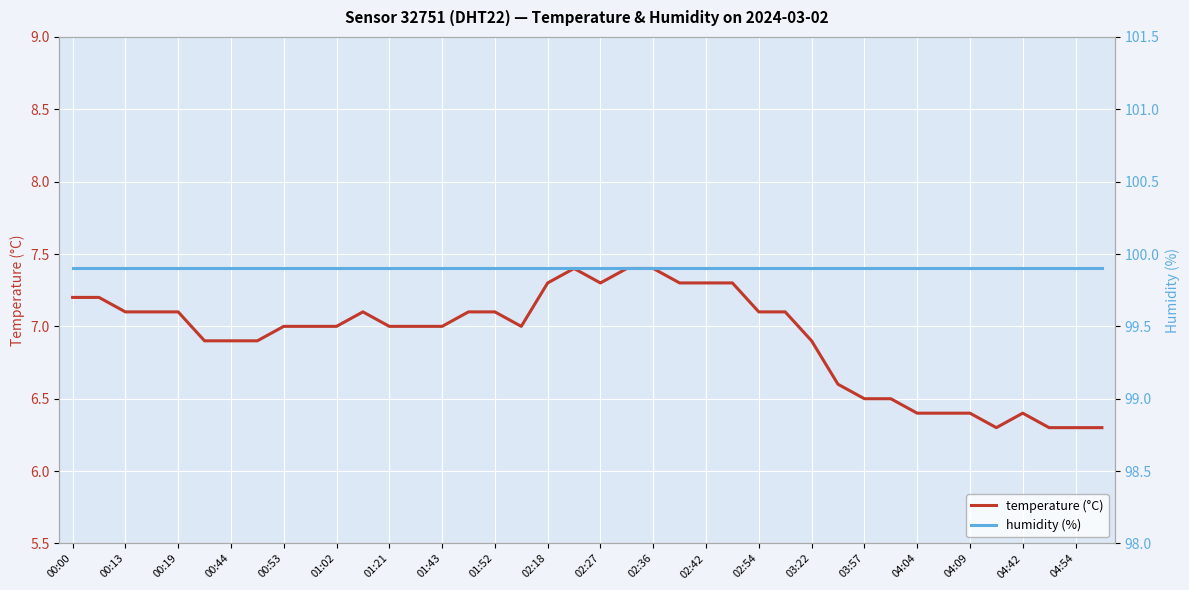

Rank the series by their average value, from lowest to highest.

temperature (°C), humidity (%)